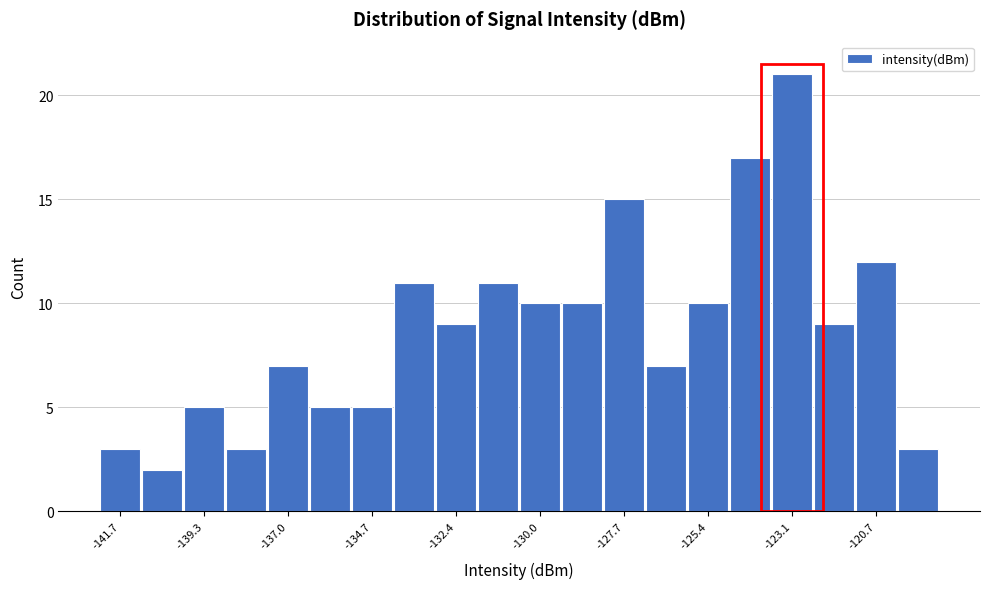

Around what value on the x-axis is the tallest bar? Give the approximate position of its centre, as read against the axis.

-123.0